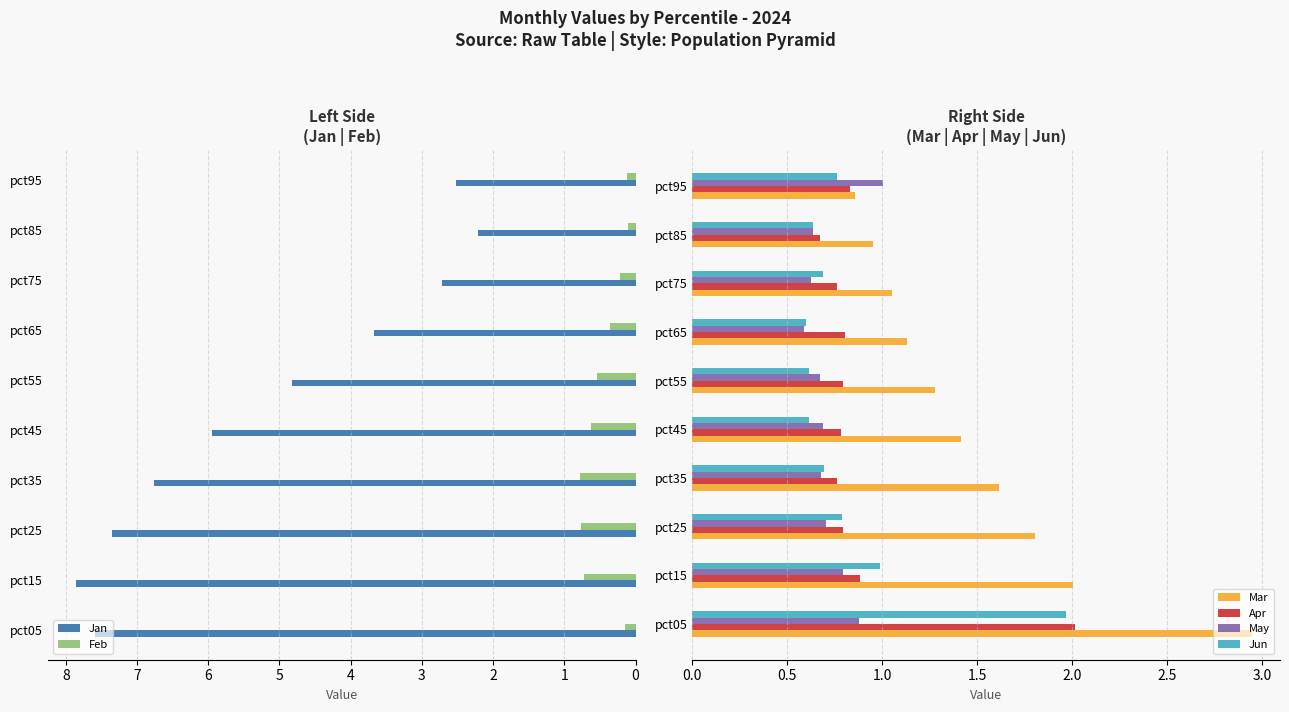

The Mar series shows 1.3 at pct55. True or false?

True